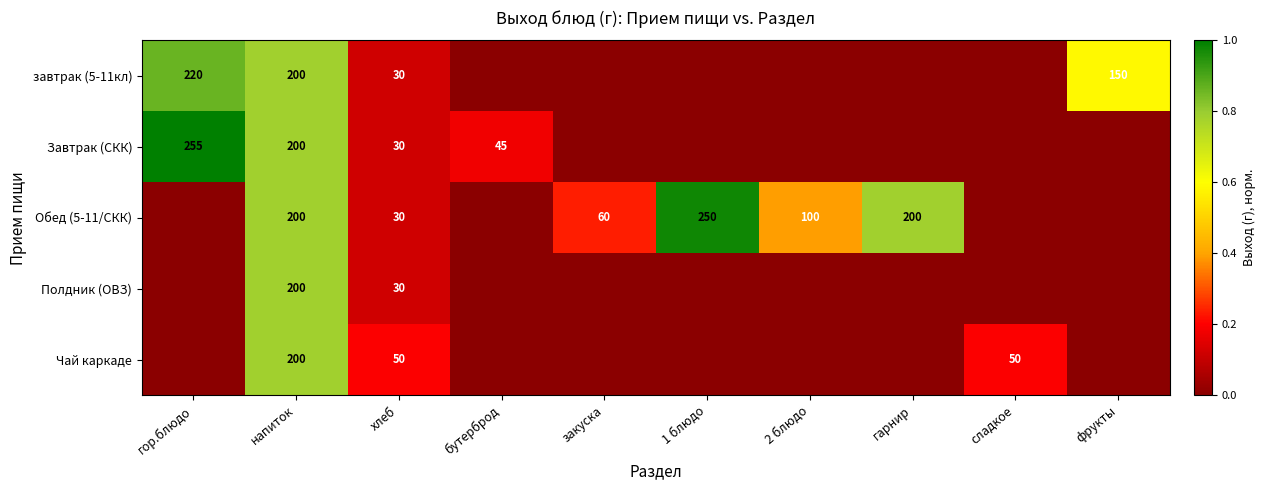

The value of Чай каркаде at хлеб is 50. True or false?

True